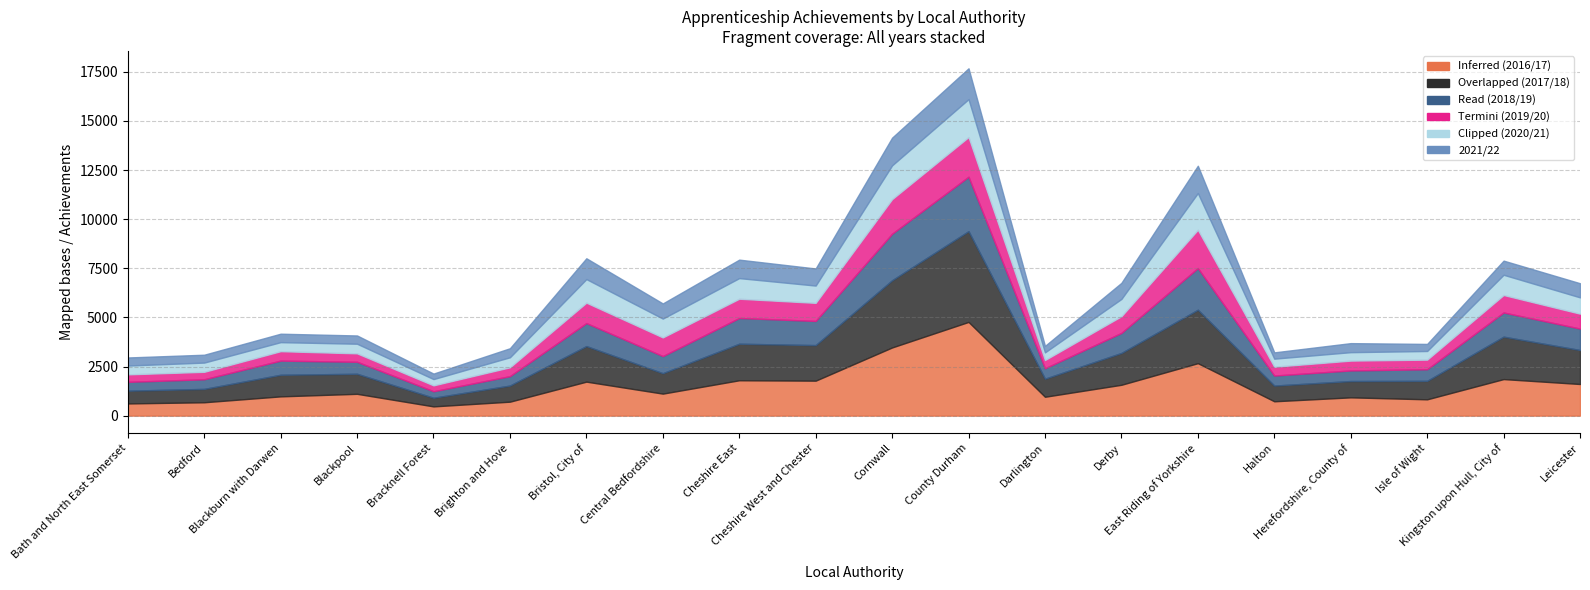

Which series has the largest total across all categories?

2017/18